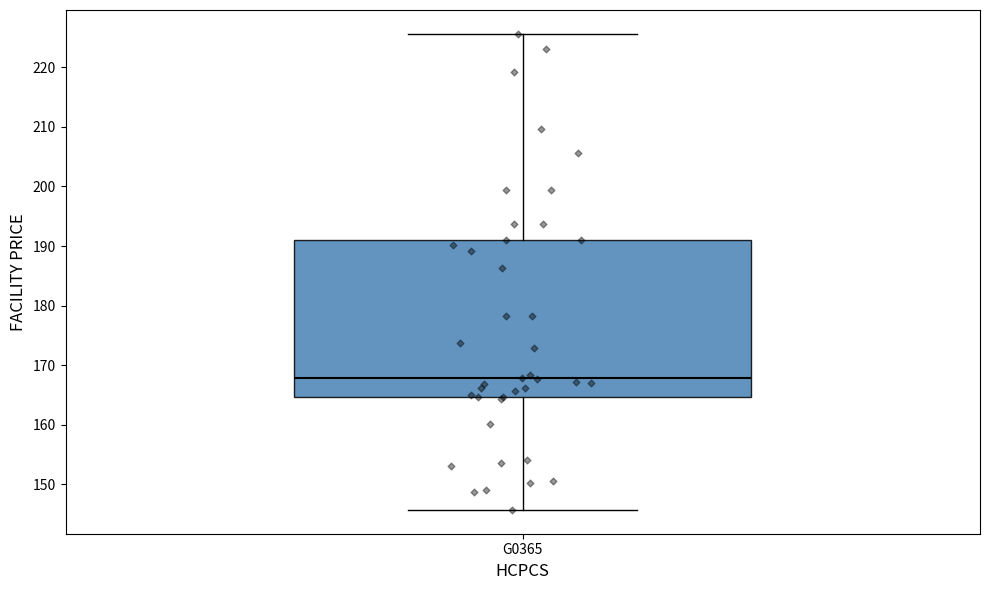

Where is the lower edge of the box for G0365 on the y-axis? The values are not printed on the chart, so give them approximately, as read against the axis.

165